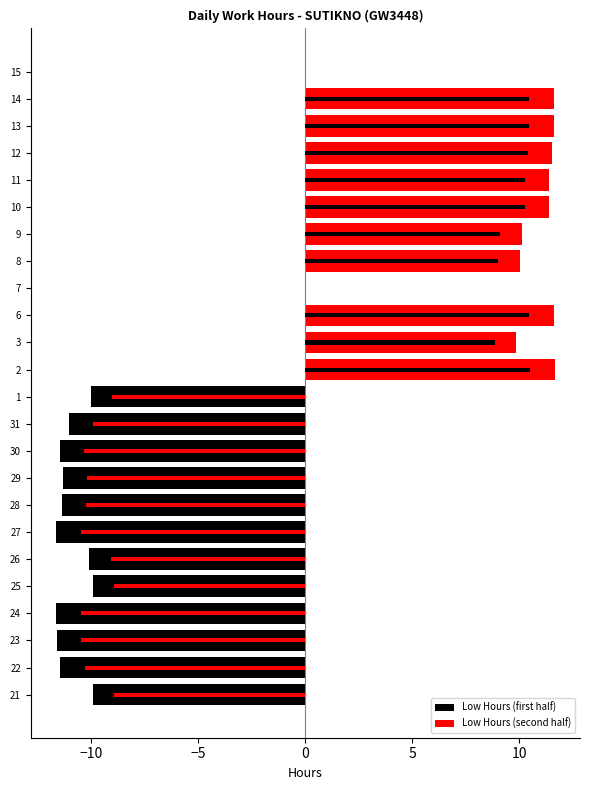

How many values in the Low Hours (first half) series are below -11?

8